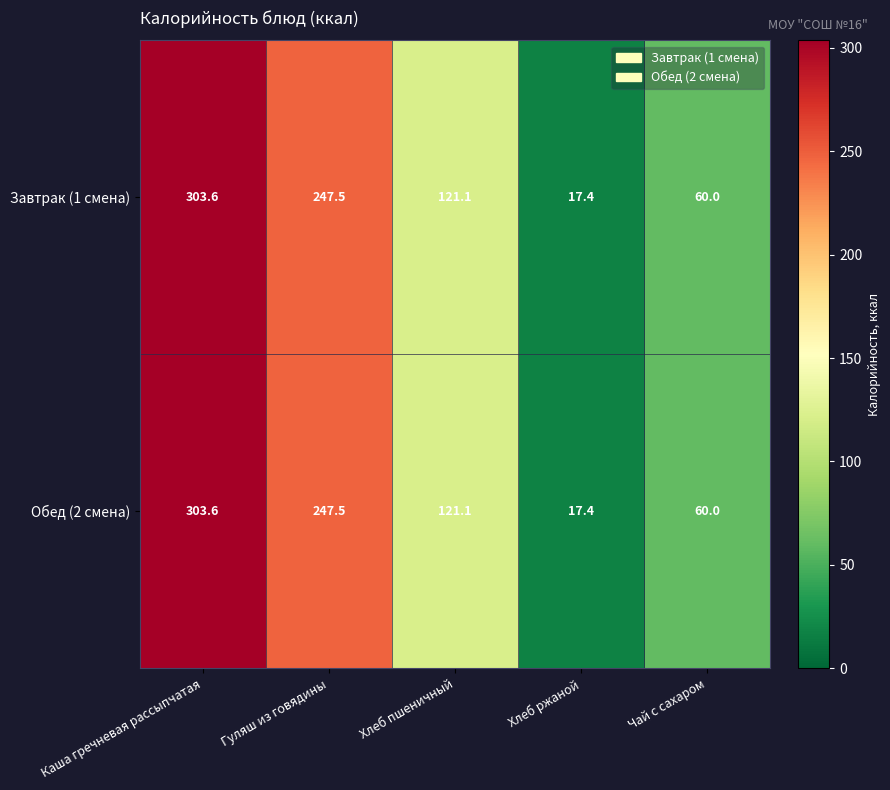

Reading left to right, extract all data points from this chart.

Завтрак (1 смена): 303.6	247.5	121.1	17.4	60.0
Обед (2 смена): 303.6	247.5	121.1	17.4	60.0